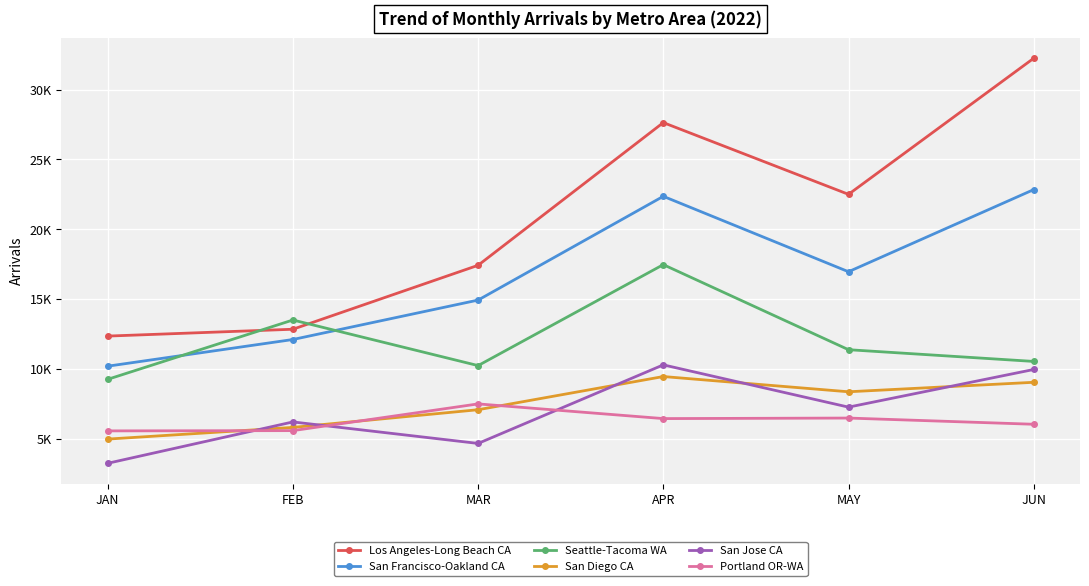

What is the label of the 2nd point from the right?

MAY